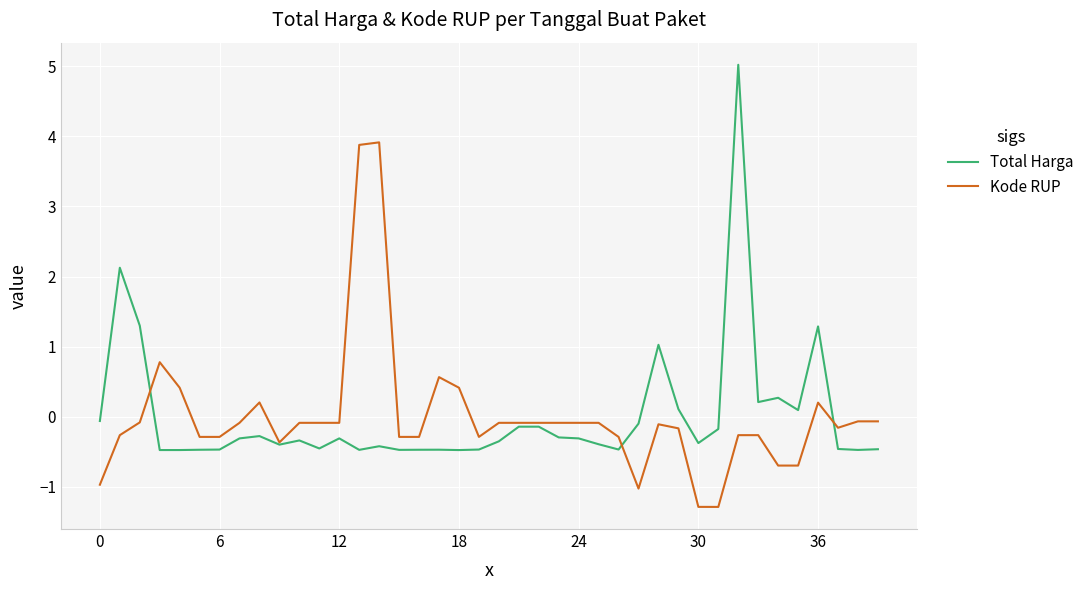

How many series are shown in this chart?

2